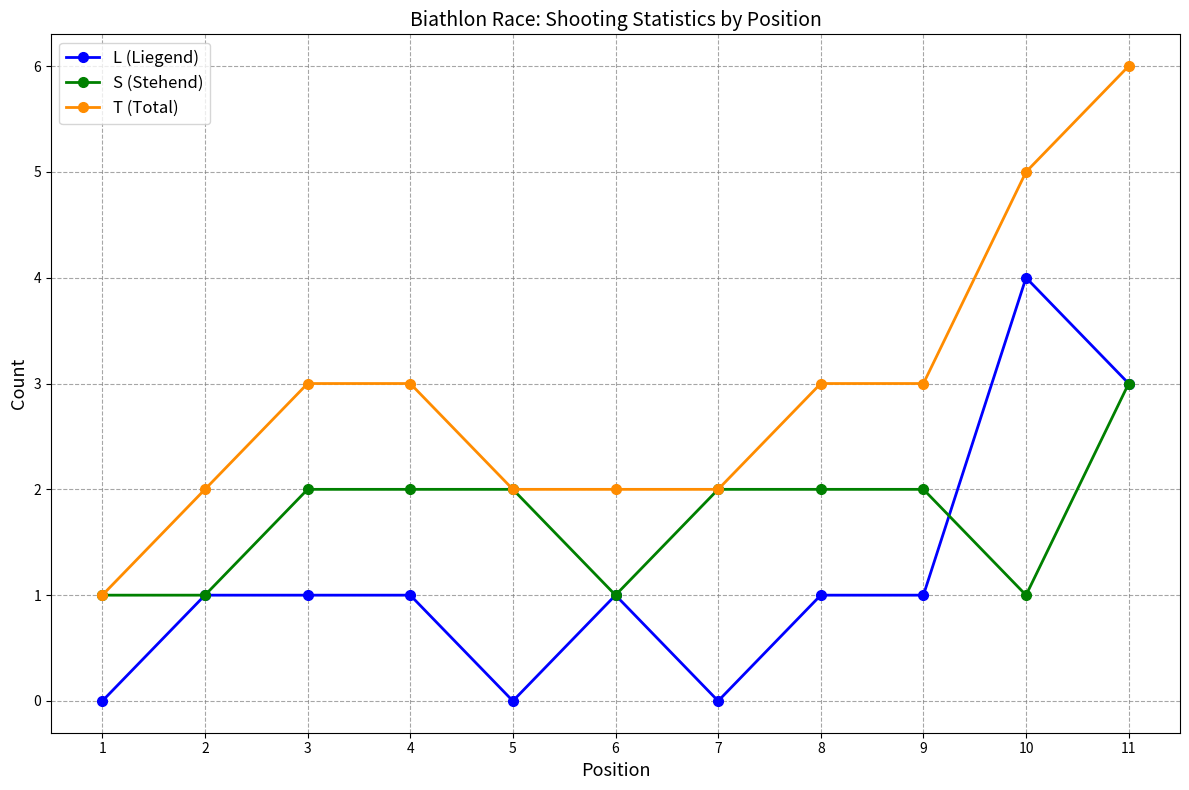

Is it true that S (Stehend) equals 1 at 4?

False